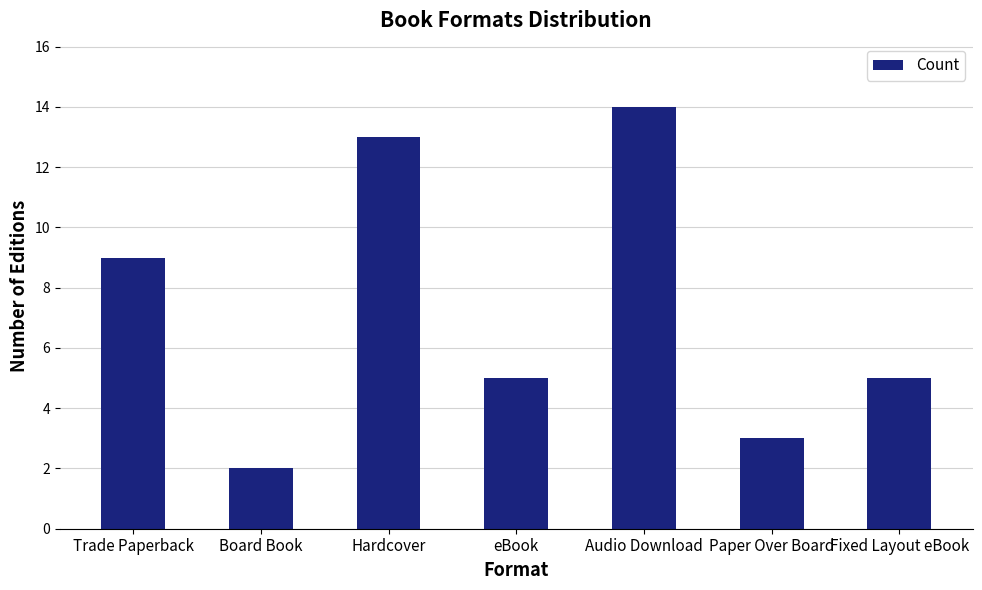

Reading left to right, extract all data points from this chart.

Trade Paperback=9	Board Book=2	Hardcover=13	eBook=5	Audio Download=14	Paper Over Board=3	Fixed Layout eBook=5